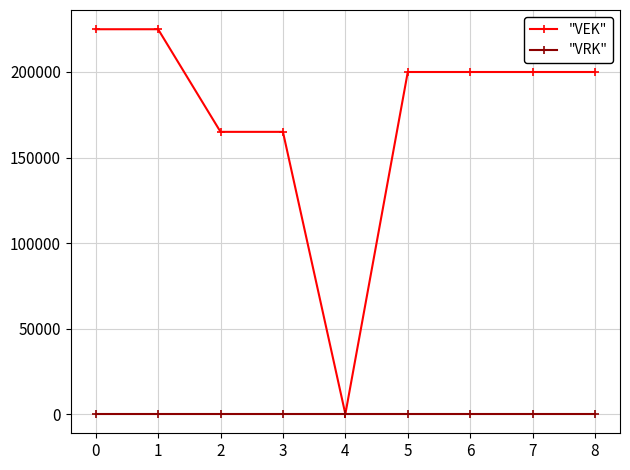

What is the total value across all series at 0?

225000